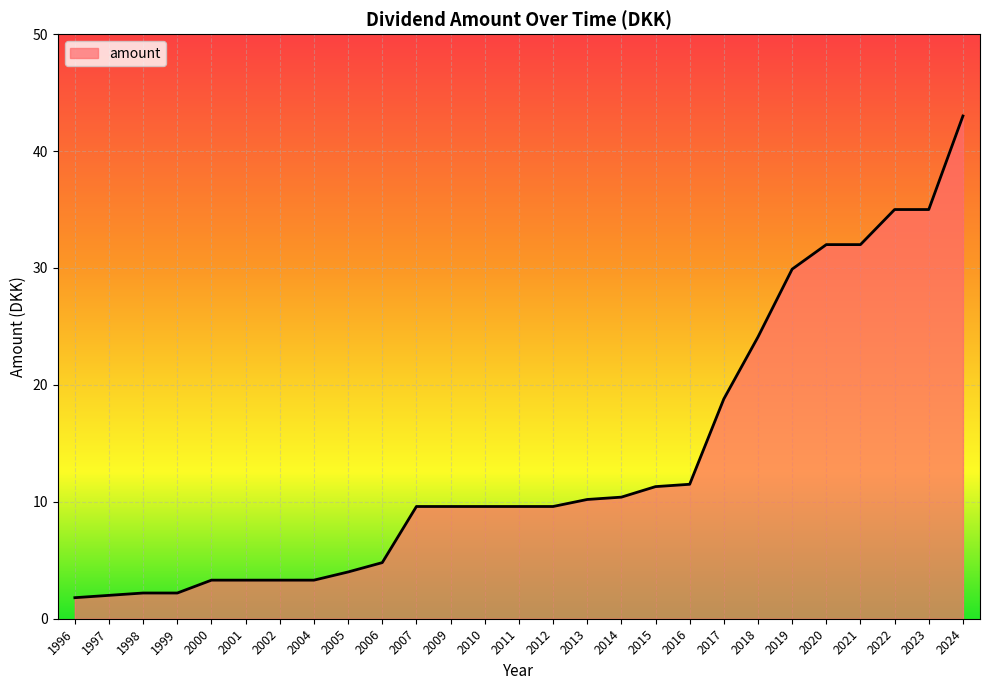

What is the change in value from 2010 to 2023?

+25.4